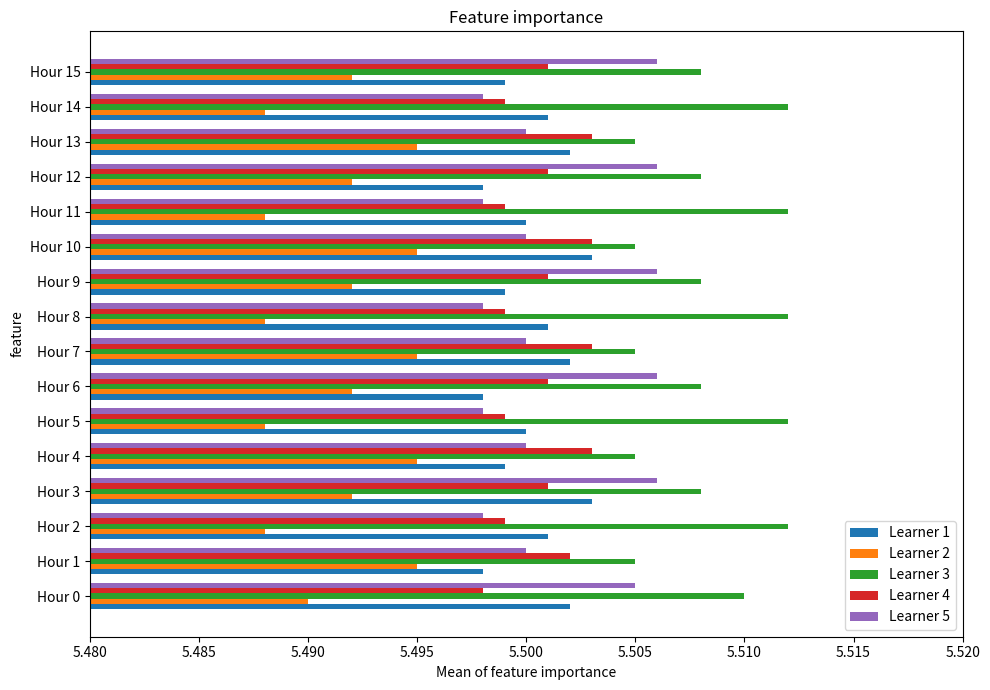

Which series has the widest spread of values?

Learner 5